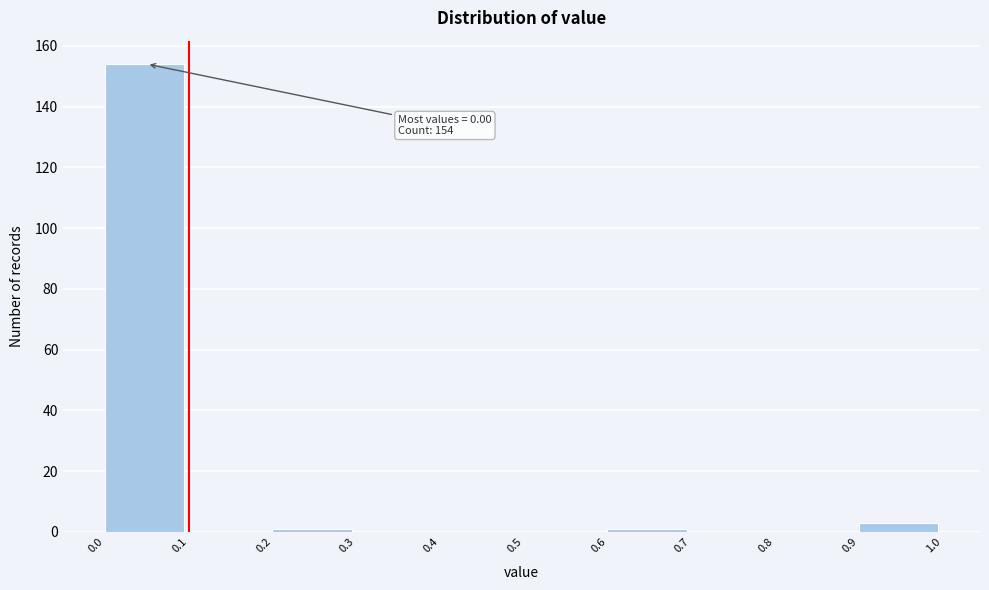

Over which range of the x-axis is the bar tallest?

0.0 to 0.1